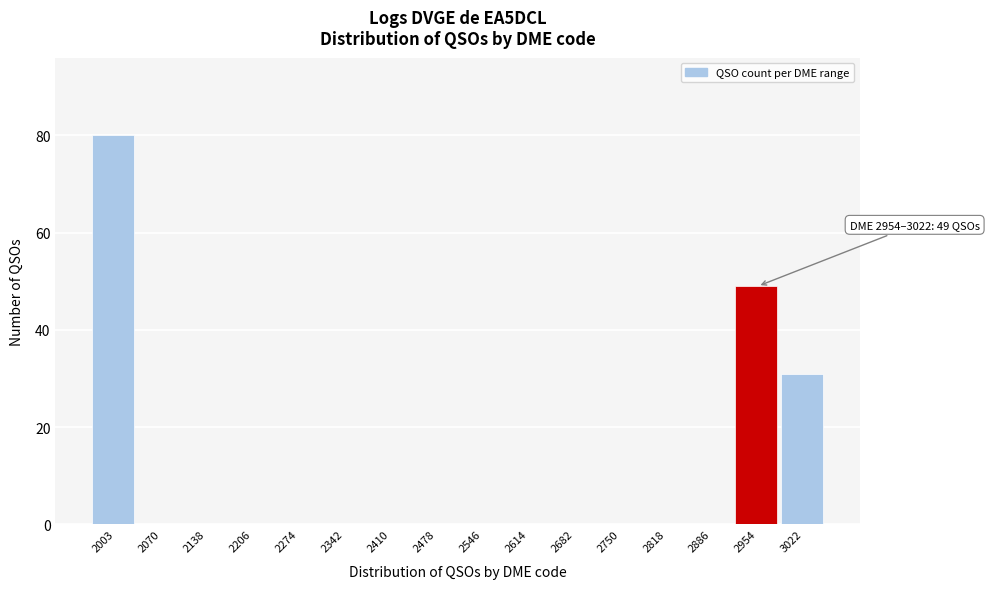

Reading left to right, extract all data points from this chart.

2003=80	2070=0	2138=0	2206=0	2274=0	2342=0	2410=0	2478=0	2546=0	2614=0	2682=0	2750=0	2818=0	2886=0	2954=49	3022=31